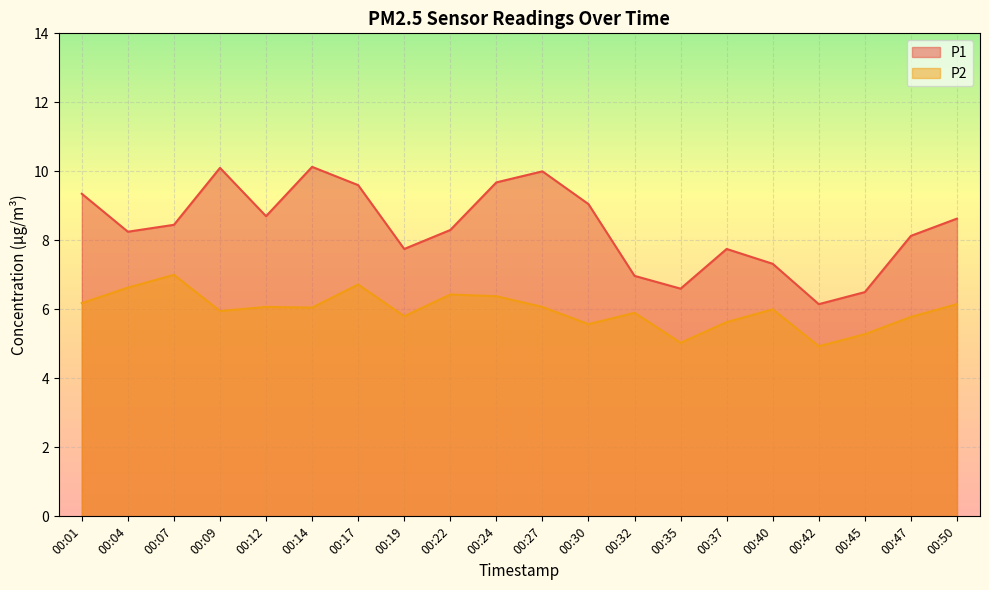

What is the smallest value displayed?

4.9